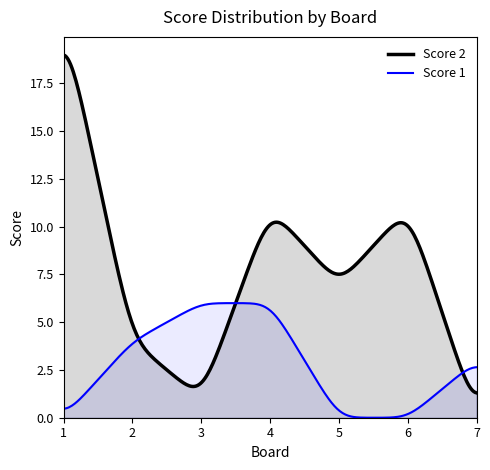

What is the average value of the Score 2 series?

7.4